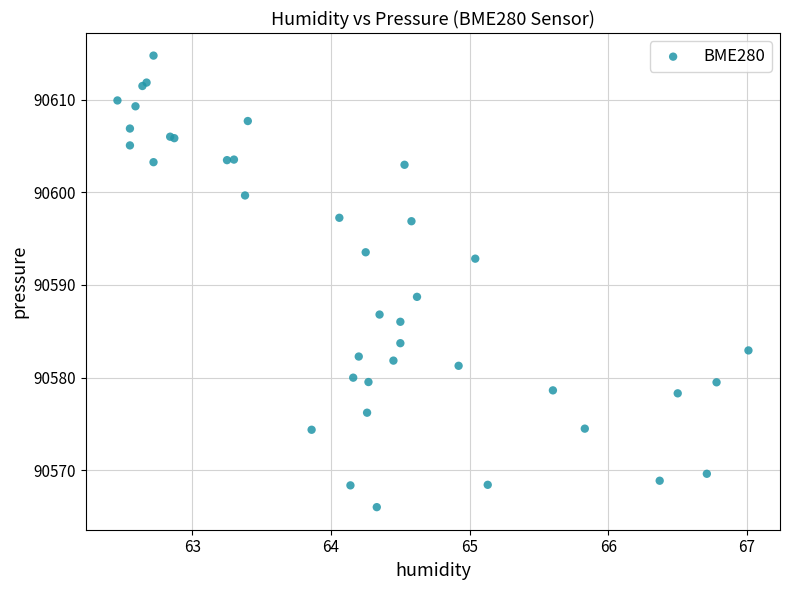

What Y value in the scatter plot is closest to 90590?

90588.7